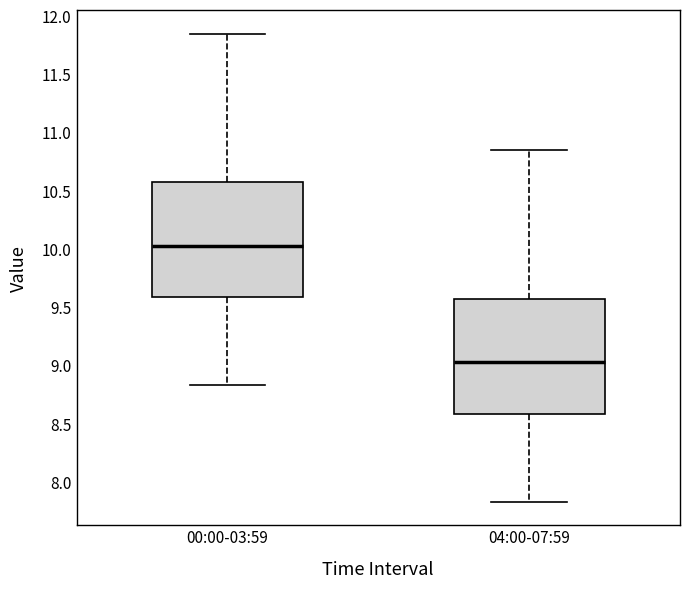

Where is the lower edge of the box for 00:00-03:59 on the y-axis? The values are not printed on the chart, so give them approximately, as read against the axis.

9.60